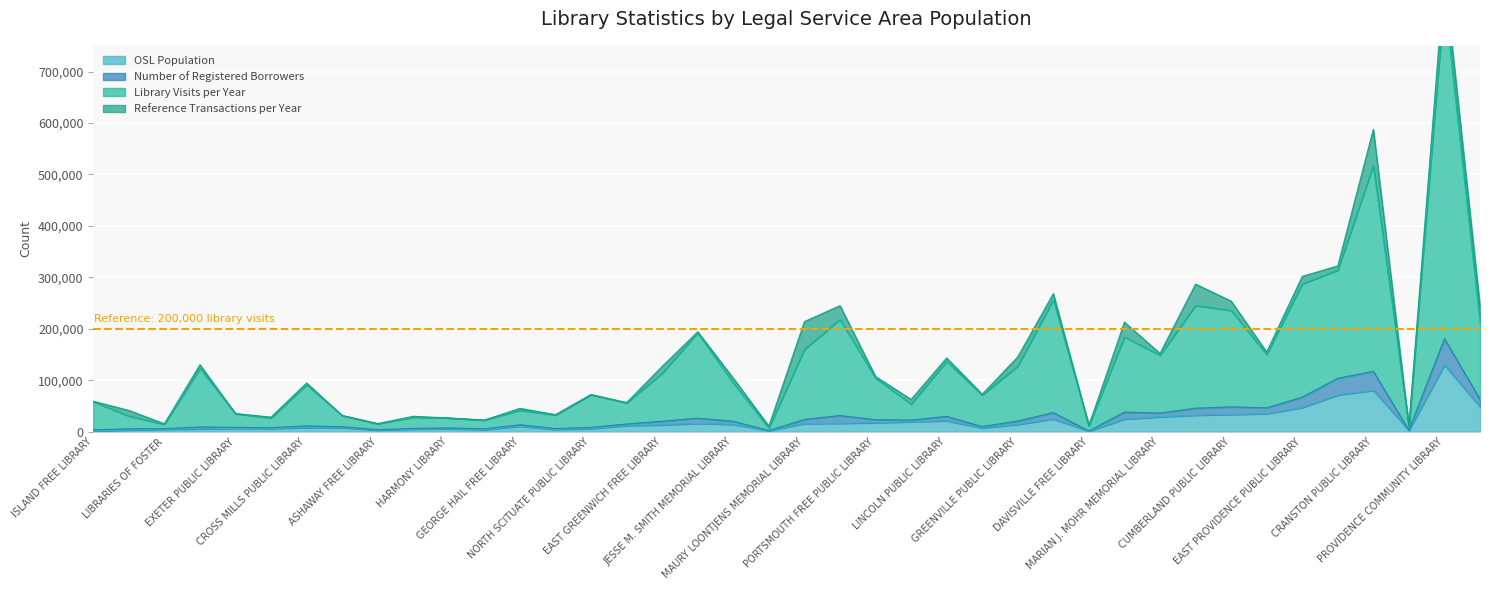

At which category is the sum across all series the highest?

PROVIDENCE COMMUNITY LIBRARY